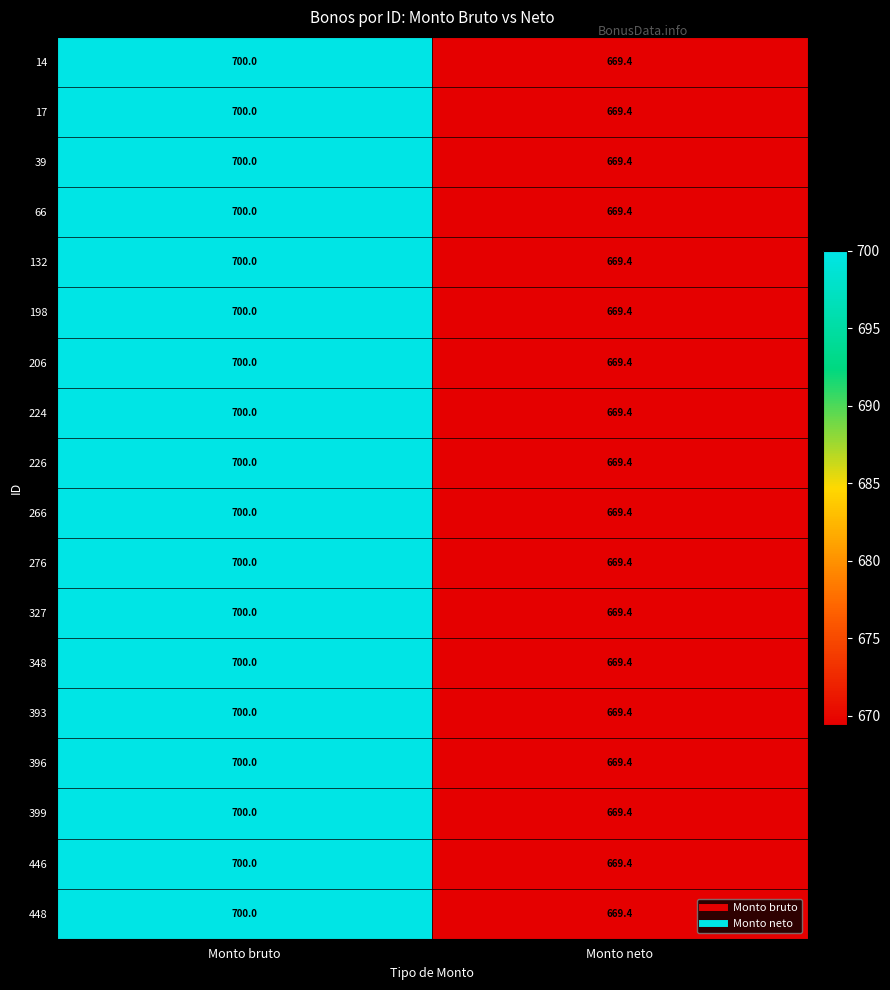

What is the smallest value displayed?

669.4